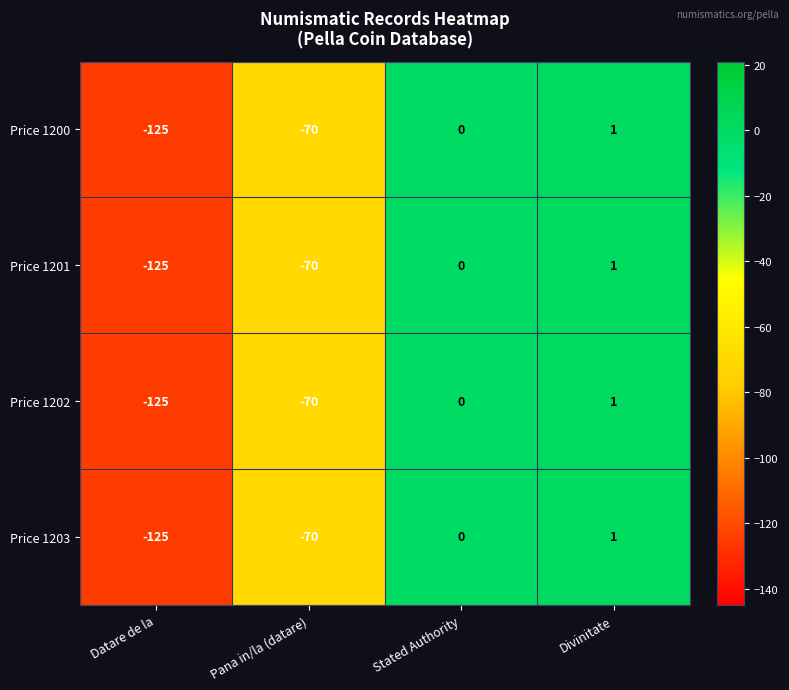

Is it true that Price 1203 equals -70 at Pana in/la (datare)?

True